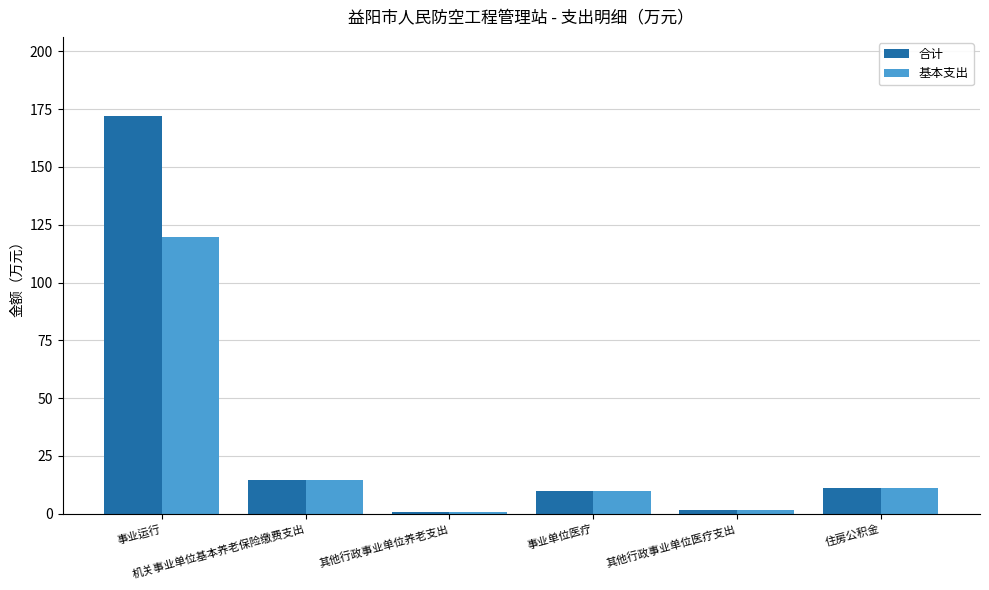

What is the sum of all 基本支出 values?

157.8